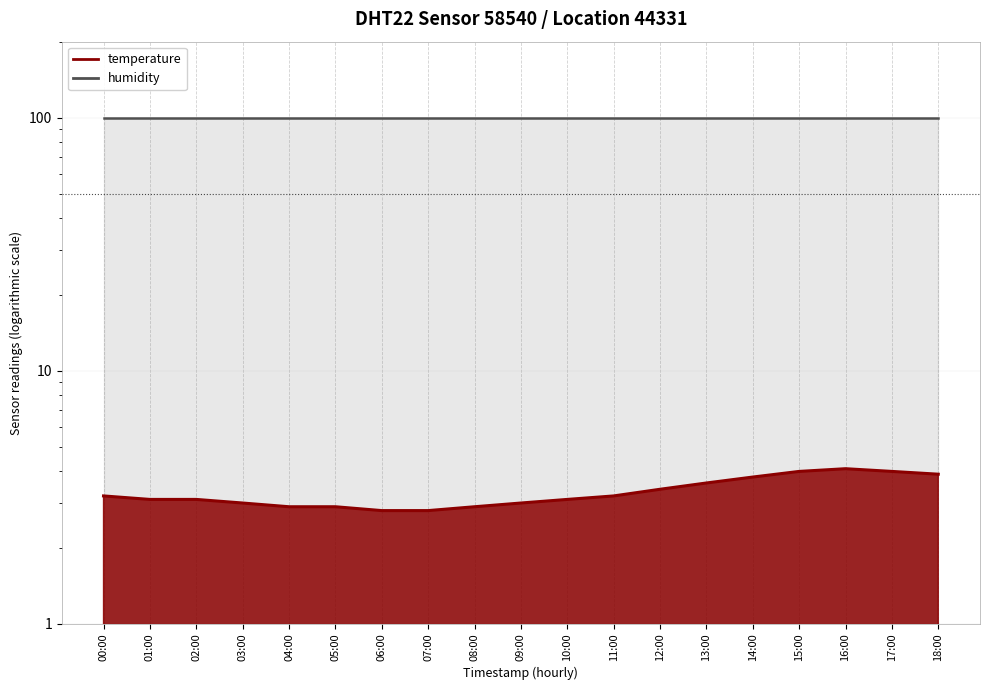

What is the difference between the maximum and minimum values?

1.3